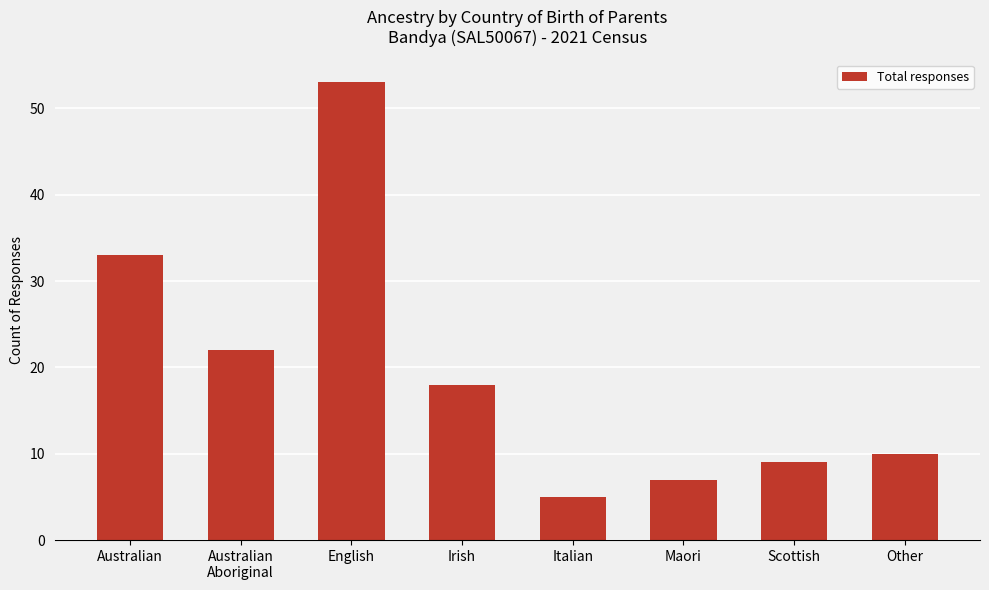

What is the change in value from Australian
Aboriginal to Irish?

-4